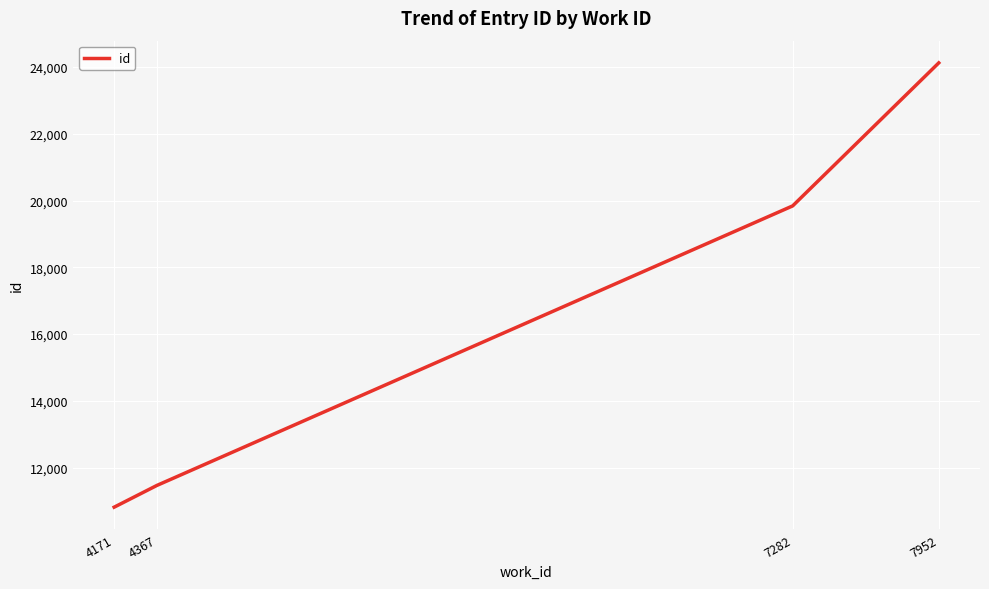

Reading left to right, extract all data points from this chart.

10819	11470	19838	24120